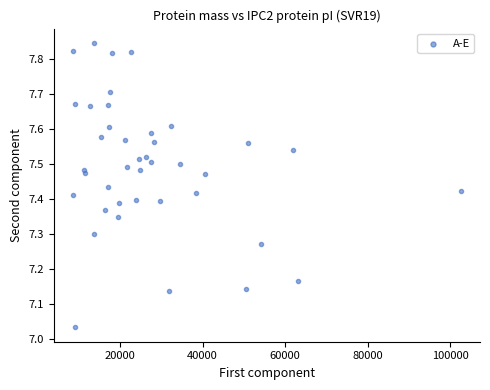

What is the range of Y values (max minus min)?

0.8